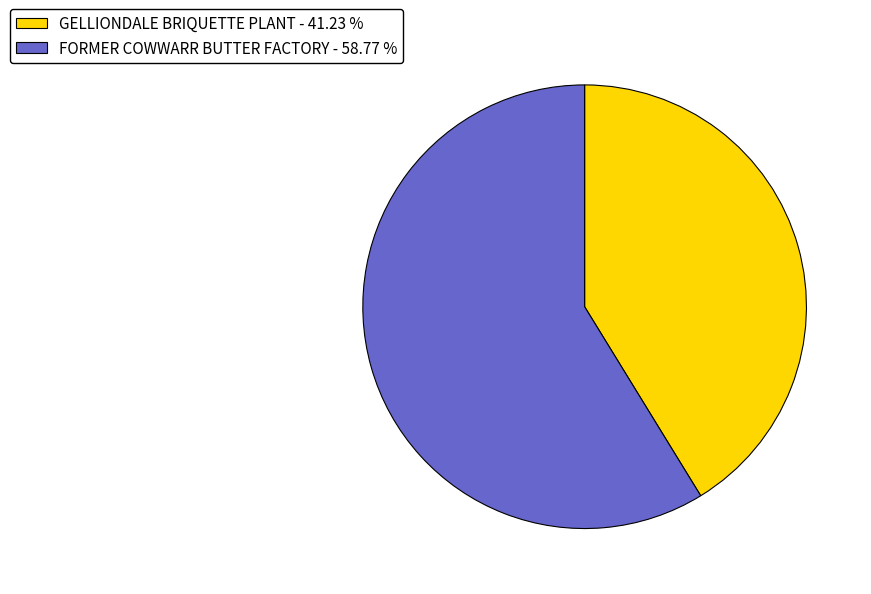

Is there any slice that represents more than half of the pie?

Yes